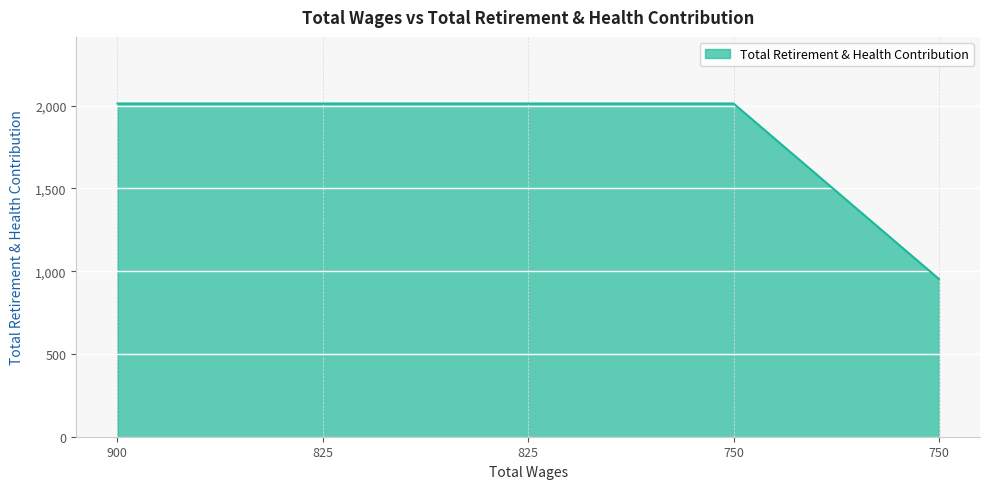

How many lines are shown in the chart?

1